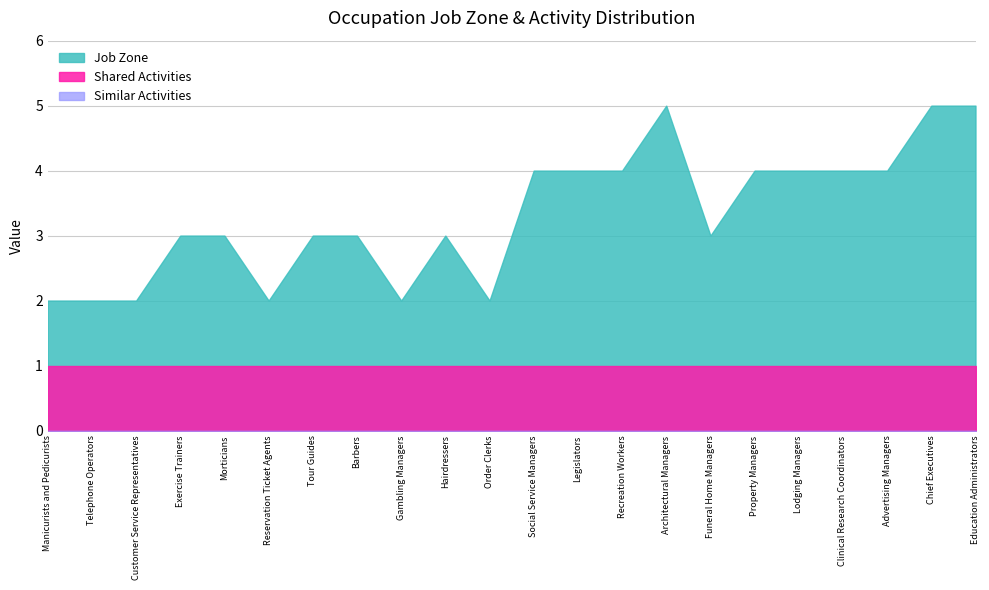

Rank the categories by Job Zone value from lowest to highest.

Manicurists and Pedicurists, Telephone Operators, Customer Service Representatives, Reservation Ticket Agents, Gambling Managers, Order Clerks, Exercise Trainers, Morticians, Tour Guides, Barbers, Hairdressers, Funeral Home Managers, Social Service Managers, Legislators, Recreation Workers, Property Managers, Lodging Managers, Clinical Research Coordinators, Advertising Managers, Architectural Managers, Chief Executives, Education Administrators